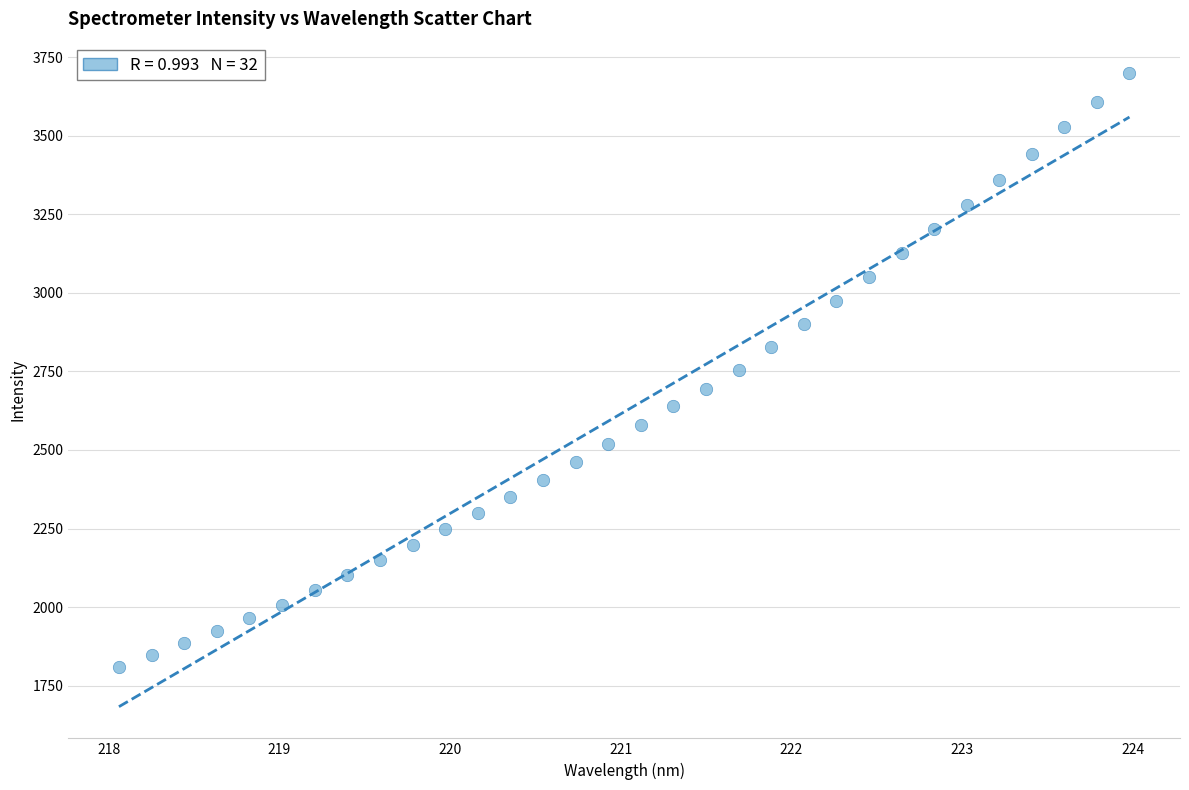

What is the range of Y values (max minus min)?

1888.2